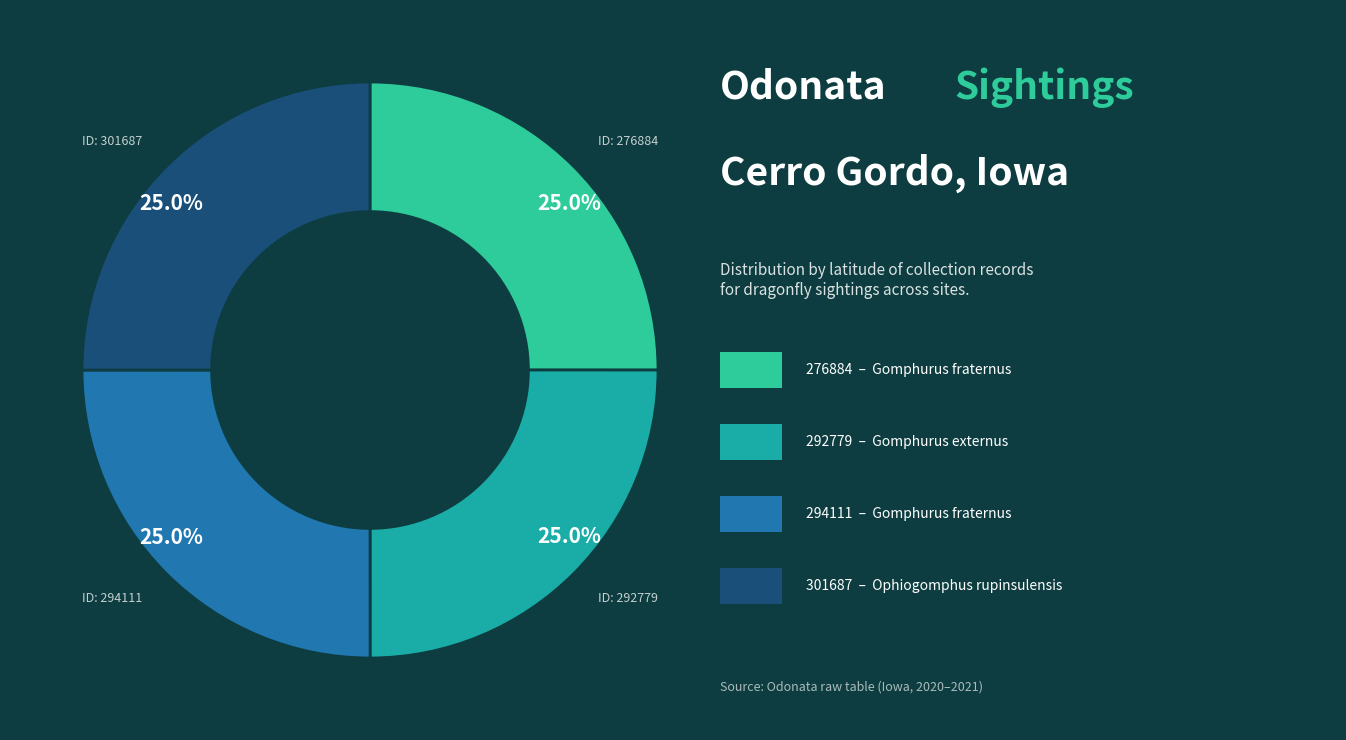

Does any single category account for the majority?

No